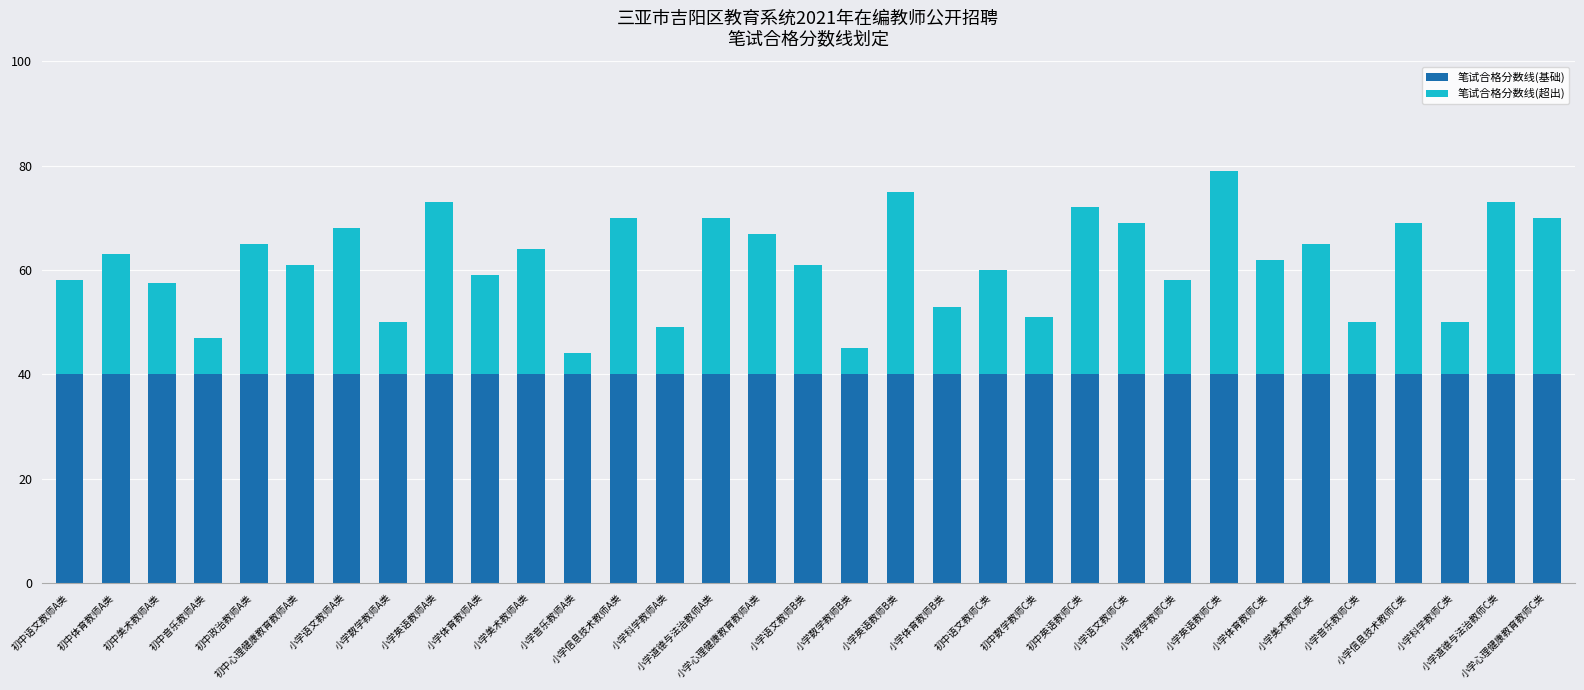

What is the average value of the 笔试合格分数线(基础) series?

40.0